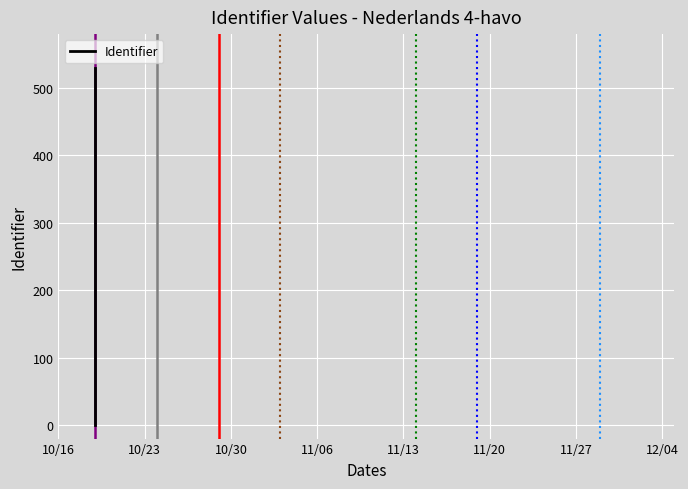

What is the average value?

229.0